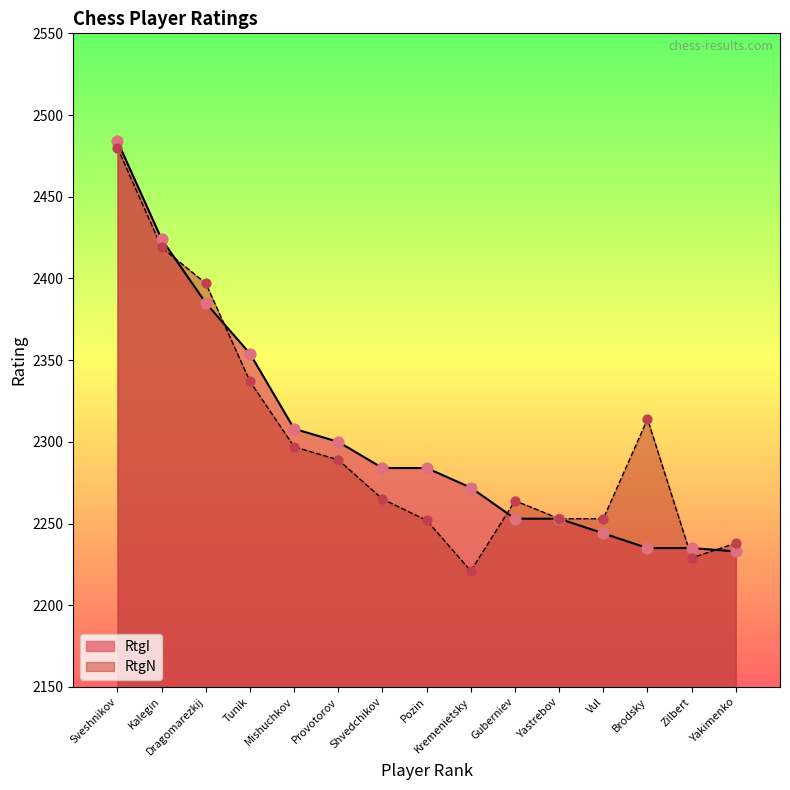

Which series contains the highest Y value?

RtgI